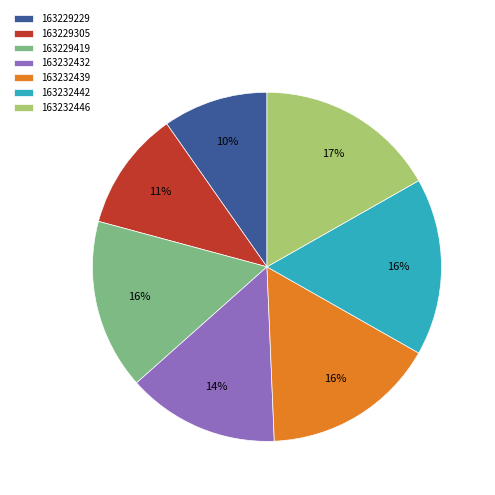

To the nearest percent, what portion does 163232446 represent?

17%